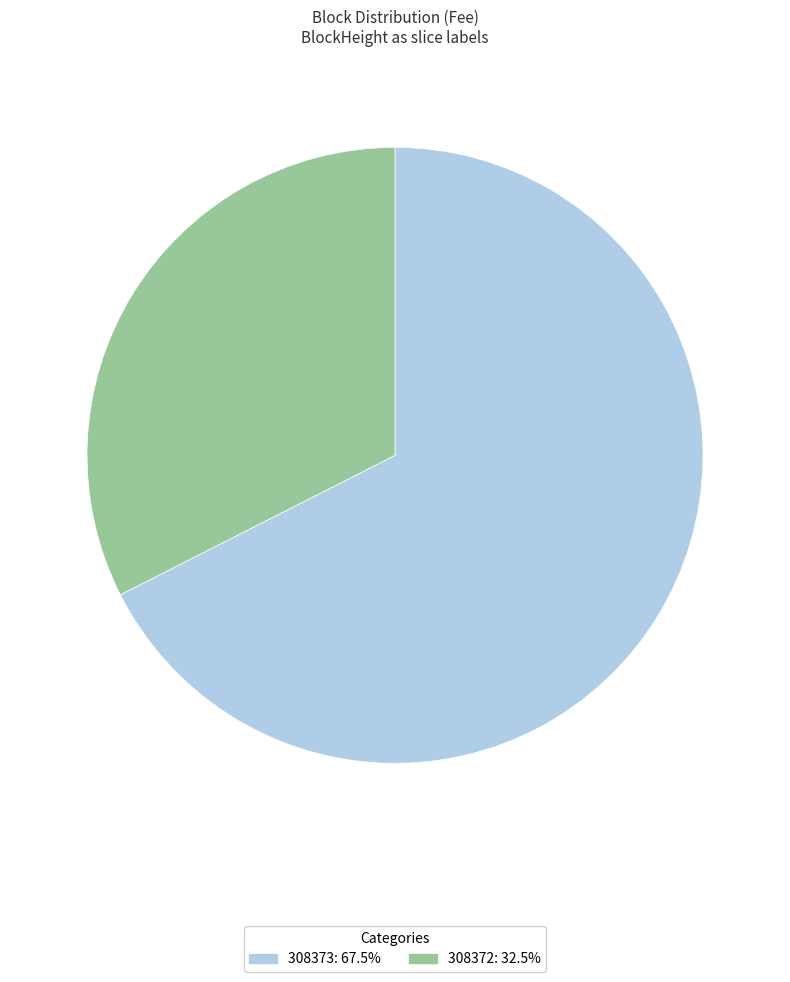

Does 308373: 67.5% represent more than half of the total?

Yes